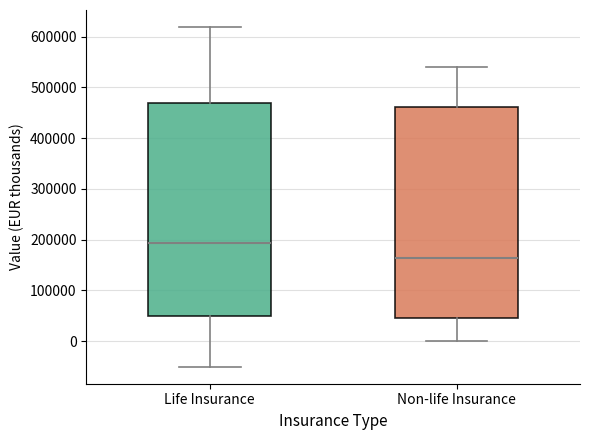

Where is the upper edge of the box for Non-life Insurance on the y-axis? The values are not printed on the chart, so give them approximately, as read against the axis.

460000